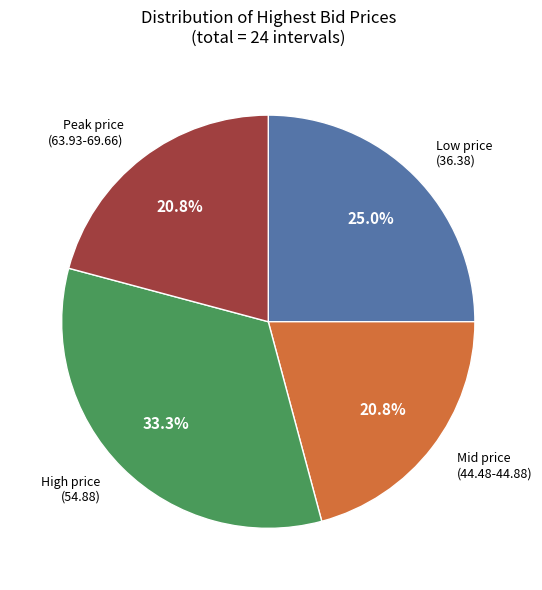

Is there a majority slice in this chart?

No